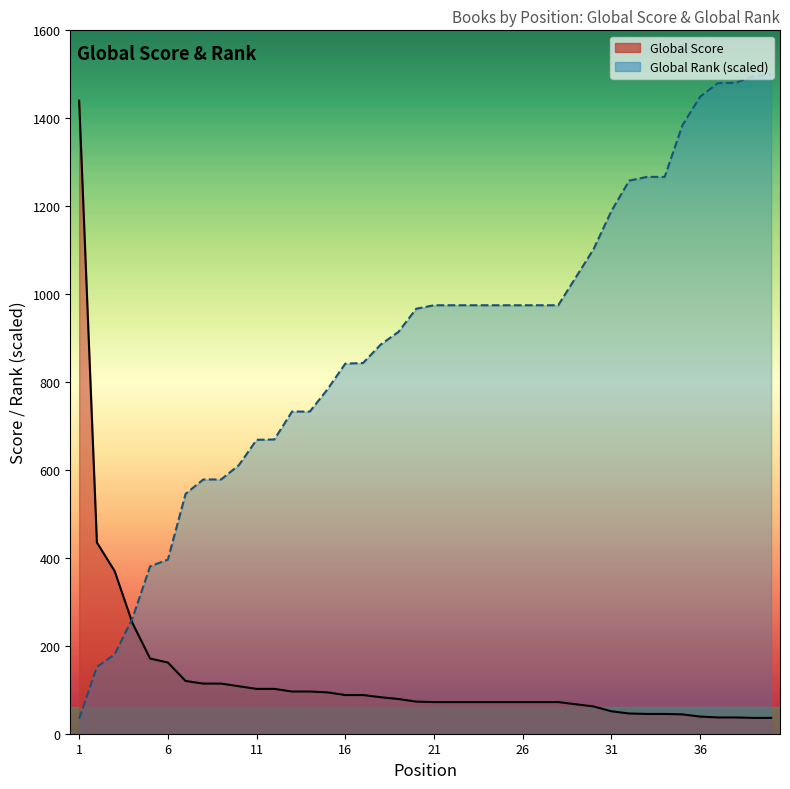

Does the chart have visible grid lines?

No